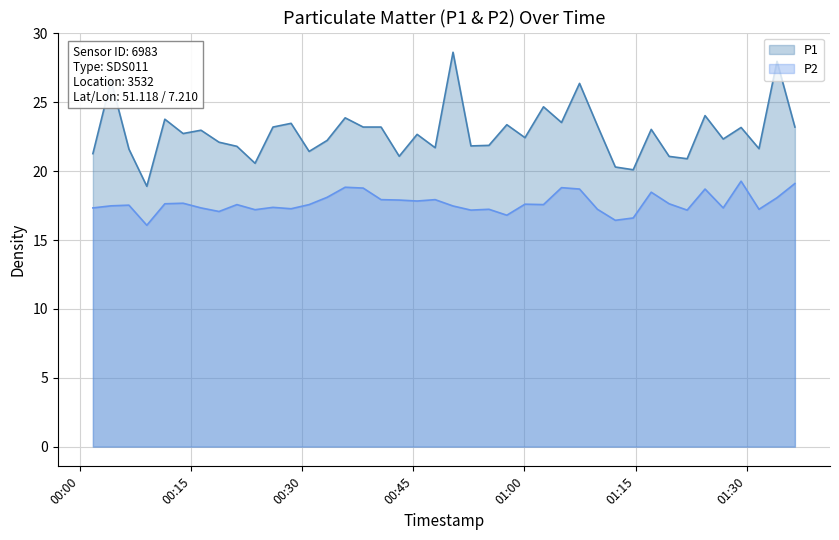

Reading right to left, what are all the values shown in this chart?

P1: 23.2	28.0	21.6	23.2	22.3	24.0	20.9	21.1	23.0	20.1	20.3	23.3	26.4	23.5	24.7	22.4	23.4	21.9	21.8	28.6	21.7	22.7	21.1	23.2	23.2	23.9	22.2	21.4	23.5	23.2	20.6	21.8	22.1	23.0	22.7	23.8	18.9	21.6	26.6	21.3
P2: 19.1	18.1	17.2	19.3	17.3	18.7	17.2	17.6	18.5	16.6	16.4	17.2	18.7	18.8	17.6	17.6	16.8	17.2	17.2	17.5	17.9	17.8	17.9	17.9	18.8	18.8	18.1	17.6	17.3	17.4	17.2	17.6	17.1	17.3	17.7	17.6	16.1	17.5	17.5	17.3